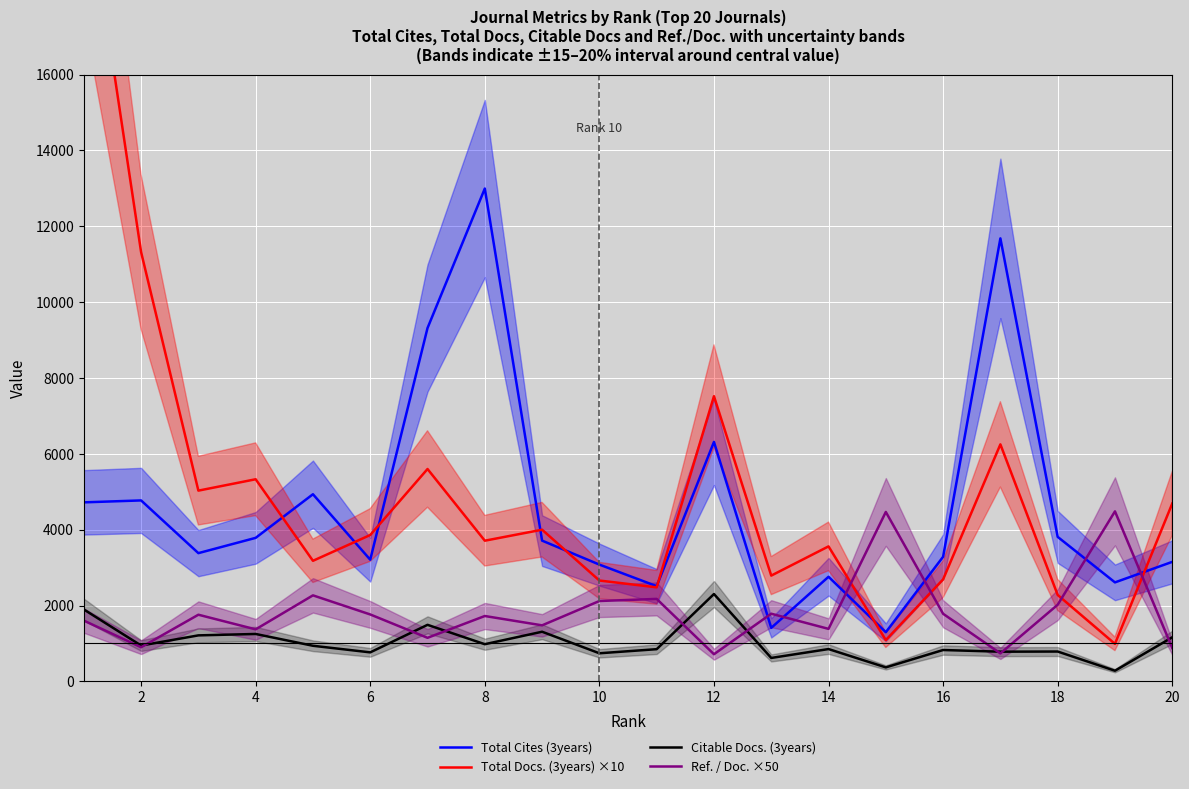

What is the lowest value of the Ref. / Doc. ×50 series?

717.0